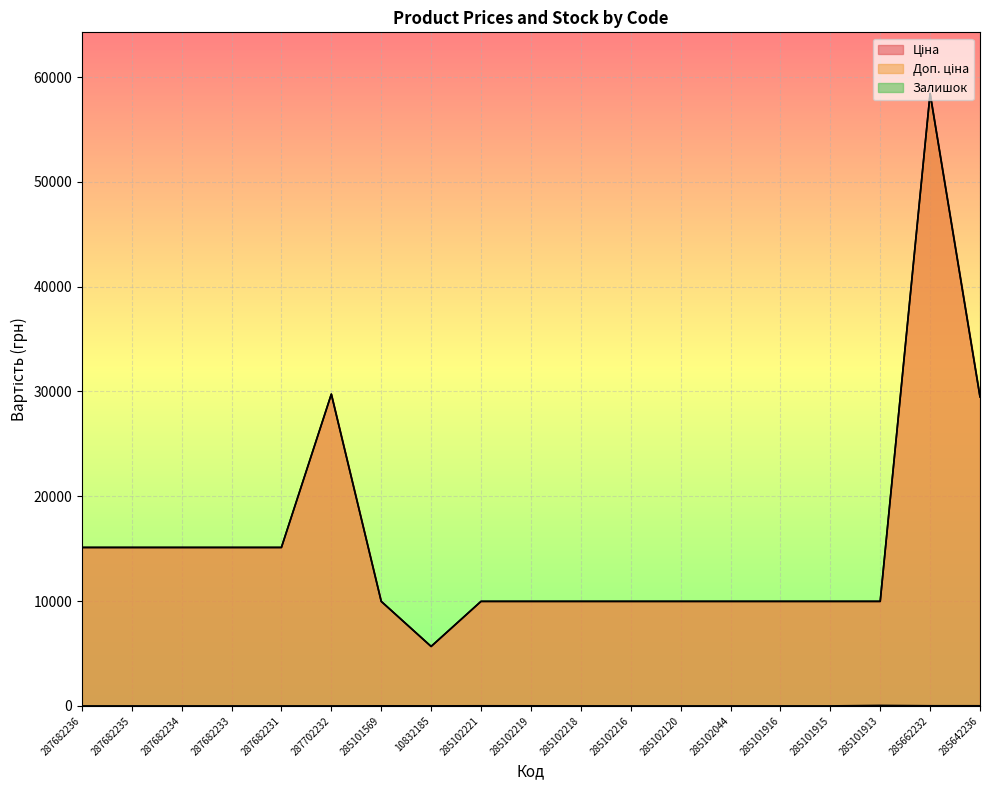

What are all the series names shown in the legend?

Ціна, Доп. ціна, Залишок